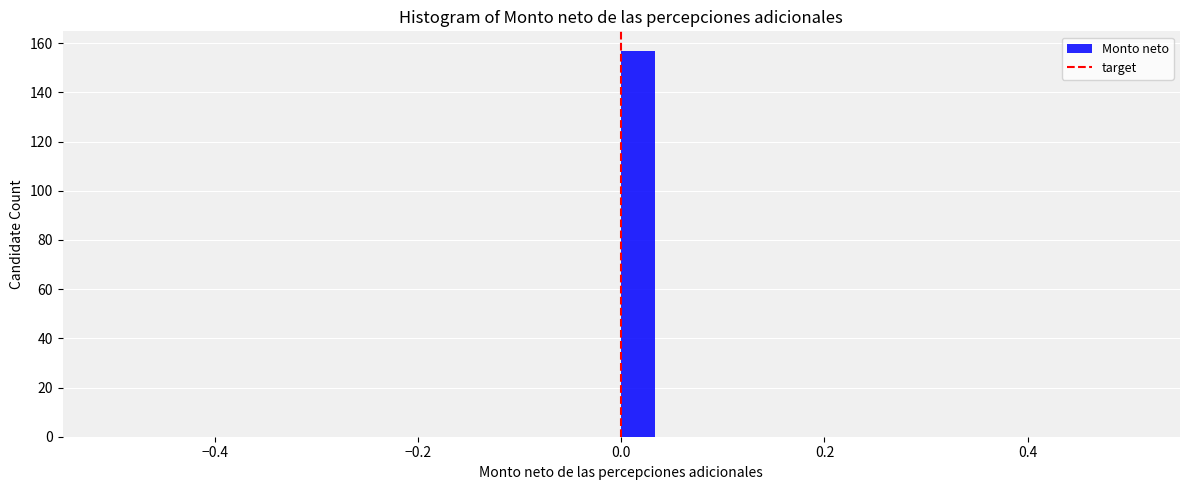

Read against the x-axis, roughly where is the centre of the tallest bar?

0.02